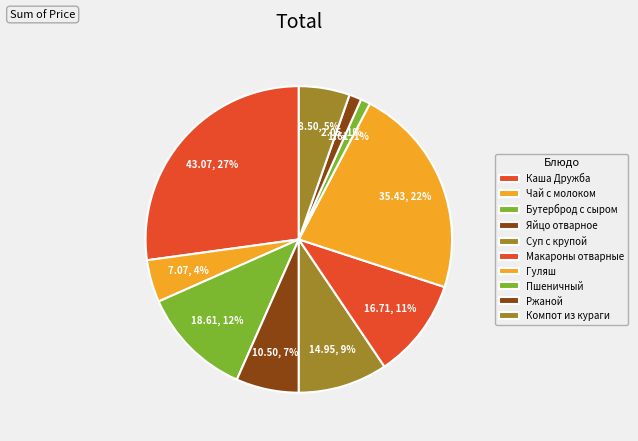

Does any single category account for the majority?

No